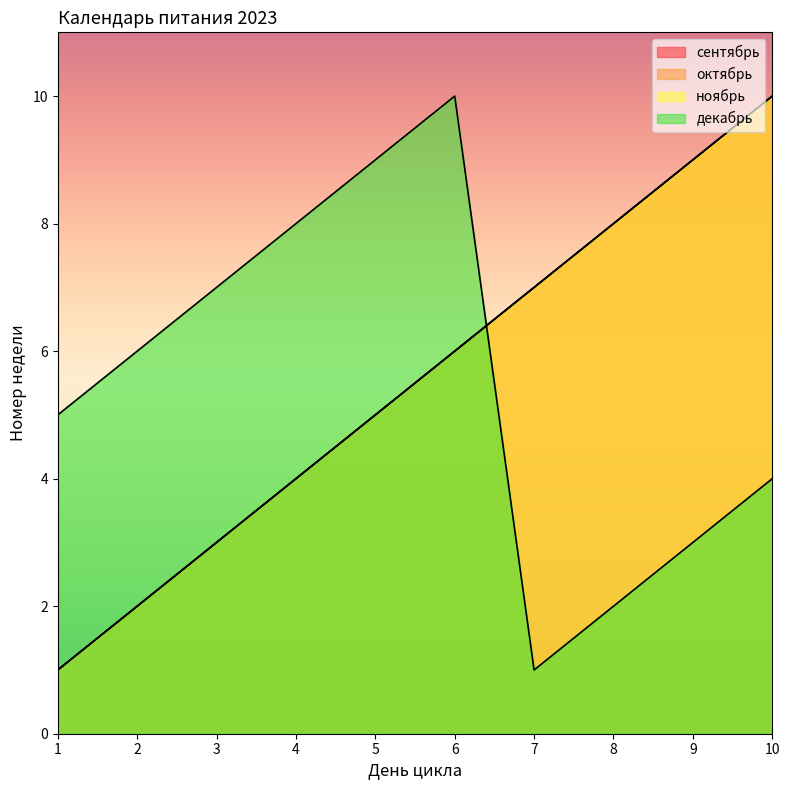

Reading left to right, extract all data points from this chart.

сентябрь: 1	2	3	4	5	6	7	8	9	10
октябрь: 1	2	3	4	5	6	7	8	9	10
ноябрь: 1	2	3	4	5	6	7	8	9	10
декабрь: 5	6	7	8	9	10	1	2	3	4